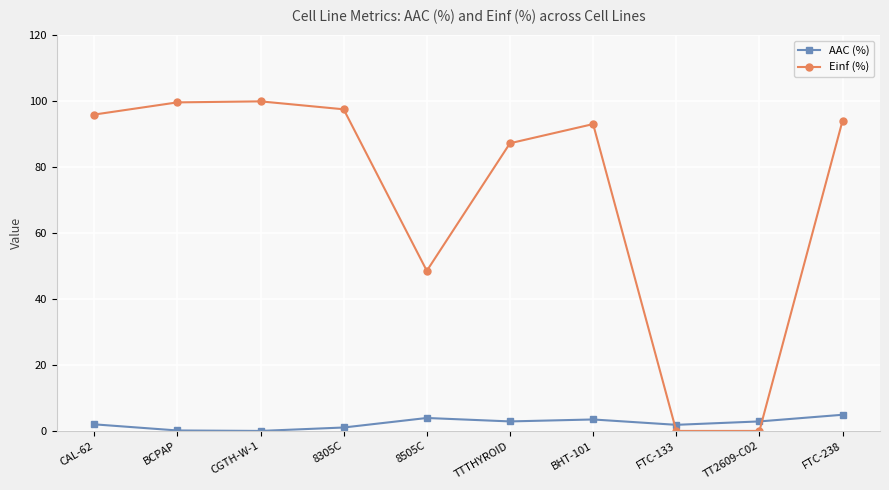

Rank the series by their average value, from lowest to highest.

AAC (%), Einf (%)